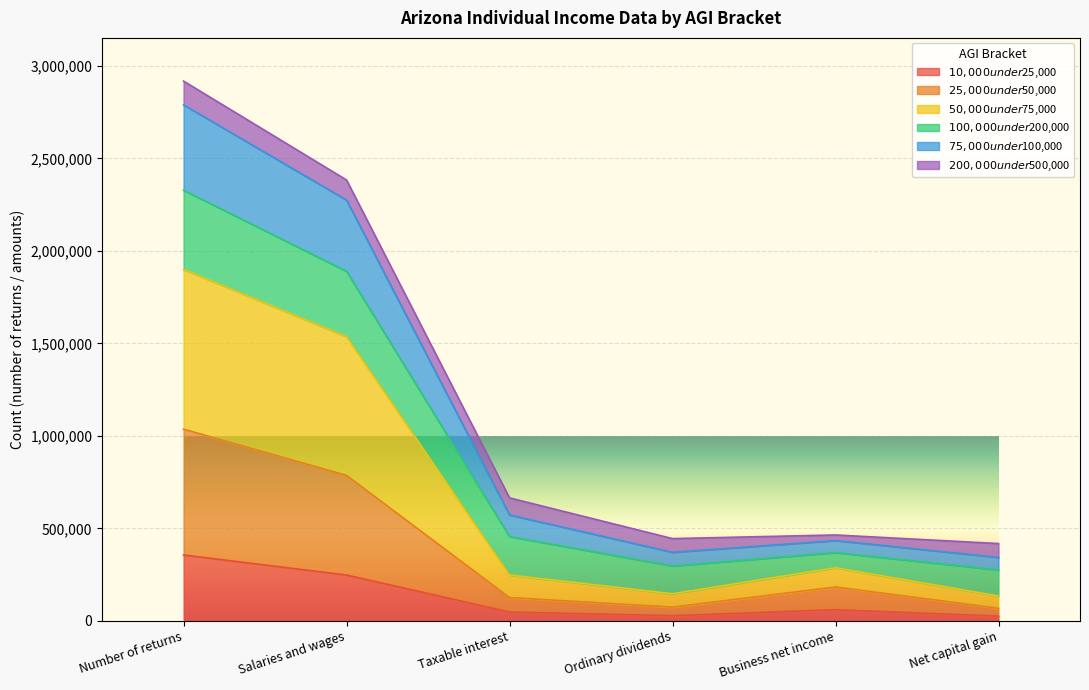

At which category is the sum across all series the highest?

Number of returns